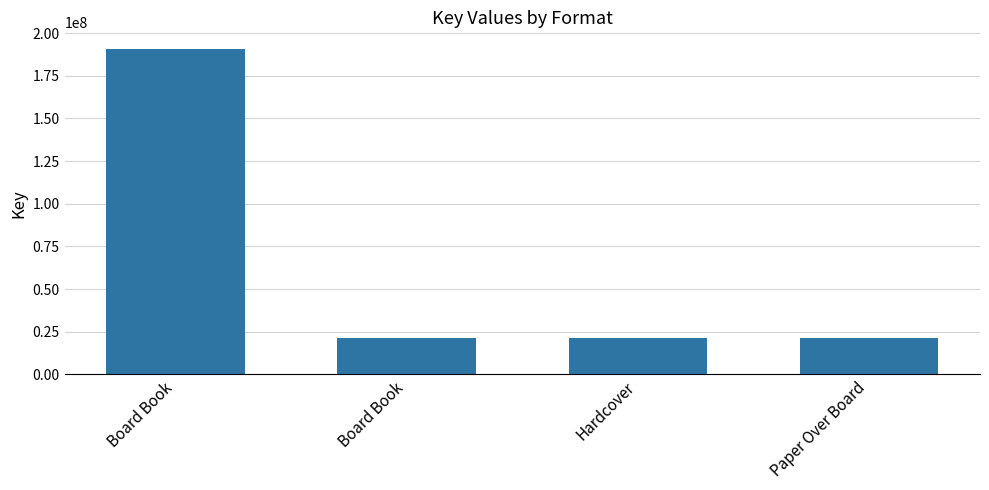

Reading left to right, list all the values displayed in this chart.

Board Book=190922056	Board Book=21259245	Hardcover=21259245	Paper Over Board=21259245